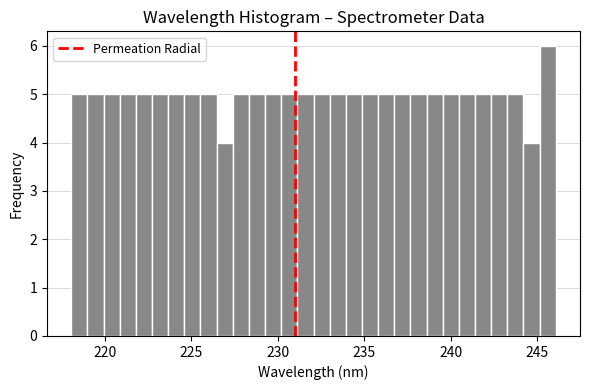

Around what value on the x-axis is the tallest bar? Give the approximate position of its centre, as read against the axis.

245.5